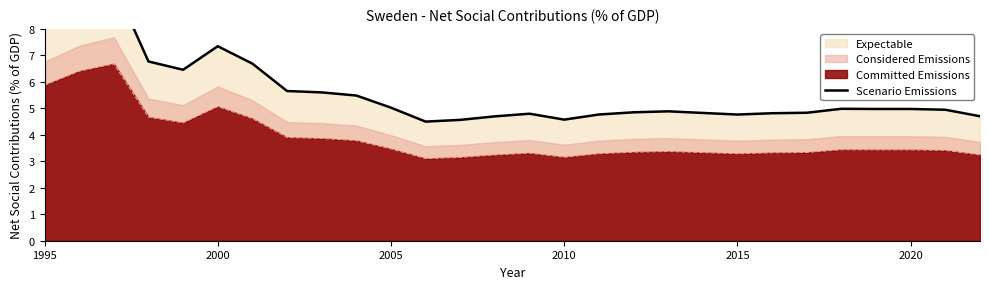

Is it true that Committed Emissions equals 2.0 at 1995?

False